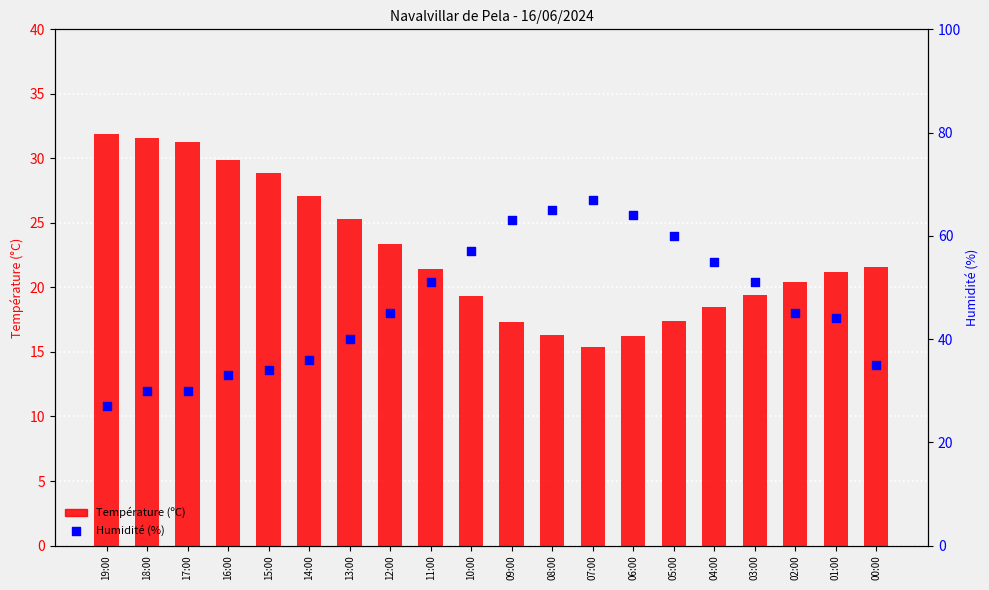

What are all the series names shown in the legend?

Température (ºC), Humidité (%)